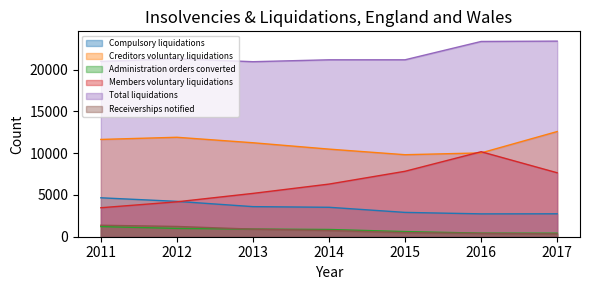

Is it true that Total liquidations equals 21185 at 2014?

True